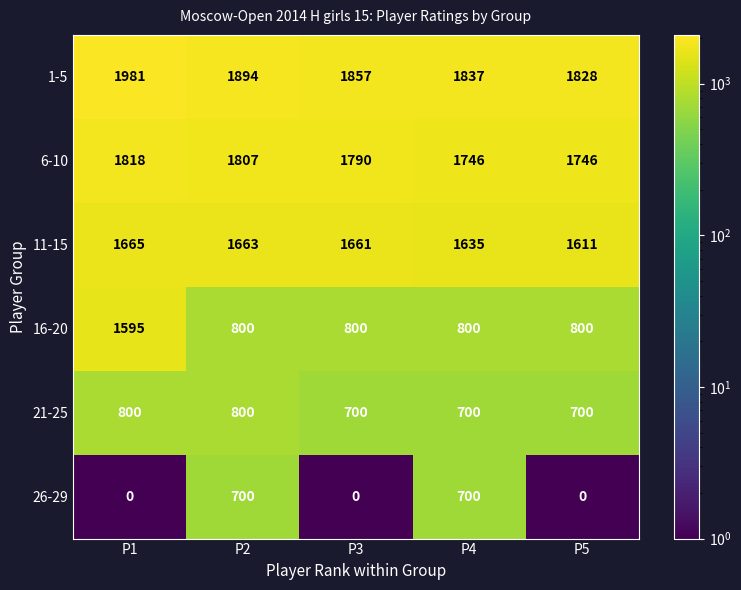

Rank the series by their maximum value, from highest to lowest.

1-5, 6-10, 11-15, 16-20, 21-25, 26-29